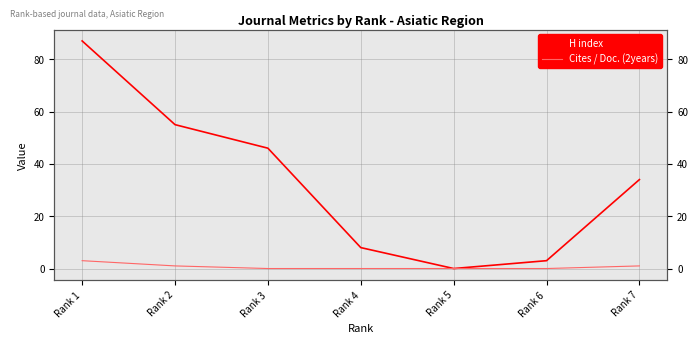

Rank the categories by Cites / Doc. (2years) value from highest to lowest.

Rank 1, Rank 2, Rank 7, Rank 3, Rank 4, Rank 5, Rank 6